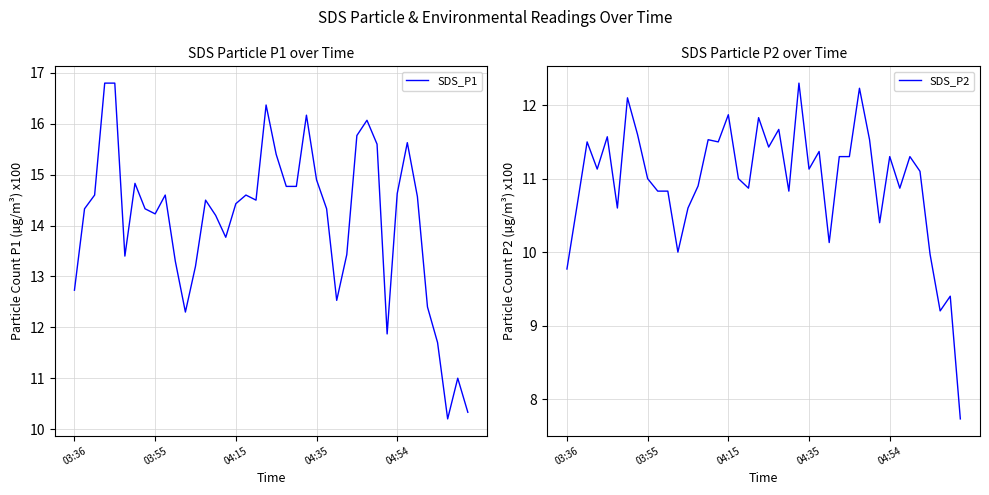

Is it true that SDS_P2 equals 2.5 at 04:15?

False